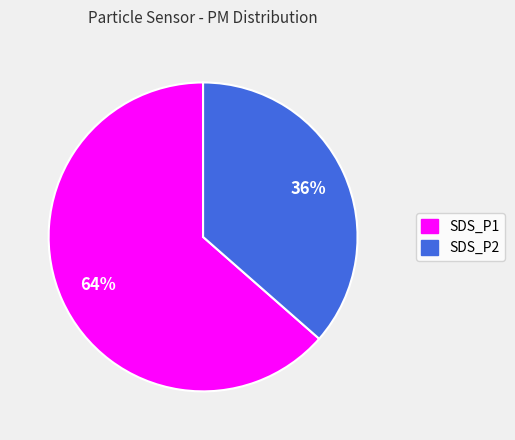

To the nearest percent, what percentage of the pie is SDS_P1?

64%